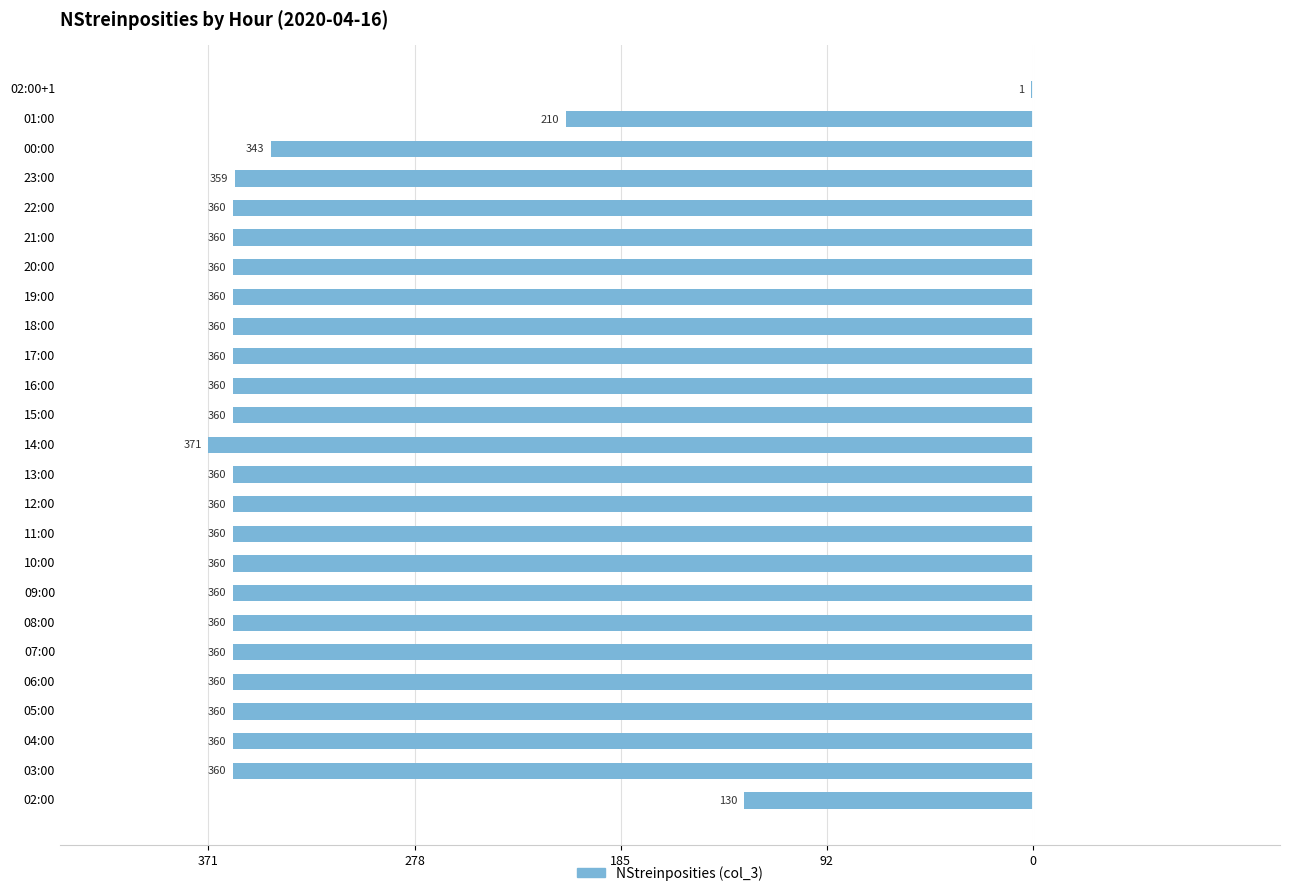

Are the bars horizontal?

Yes